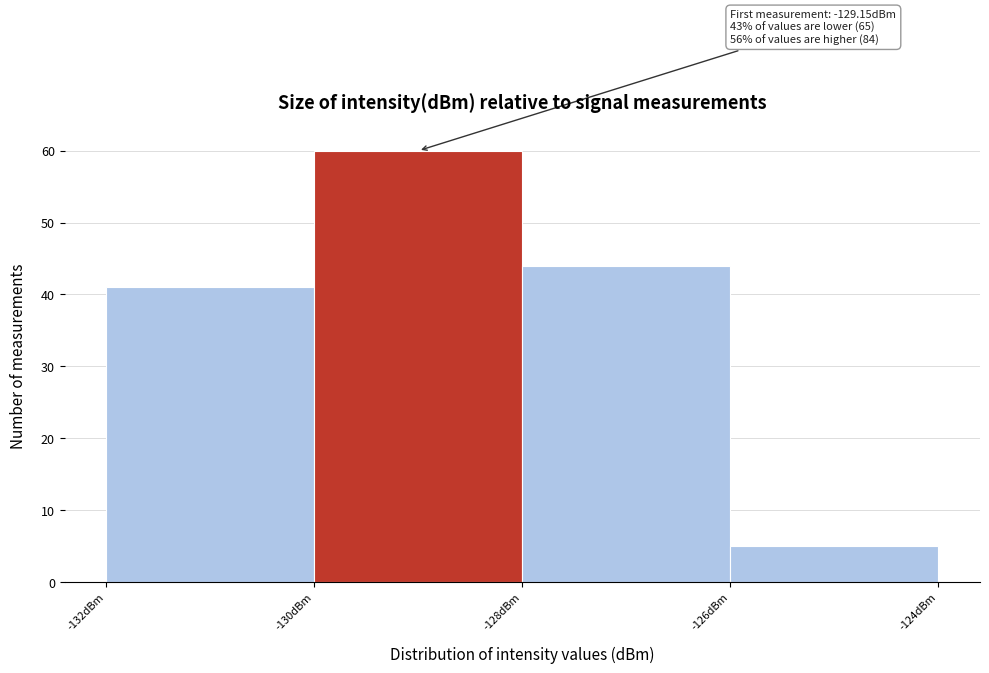

Over which range of the x-axis is the bar tallest?

-130 to -128